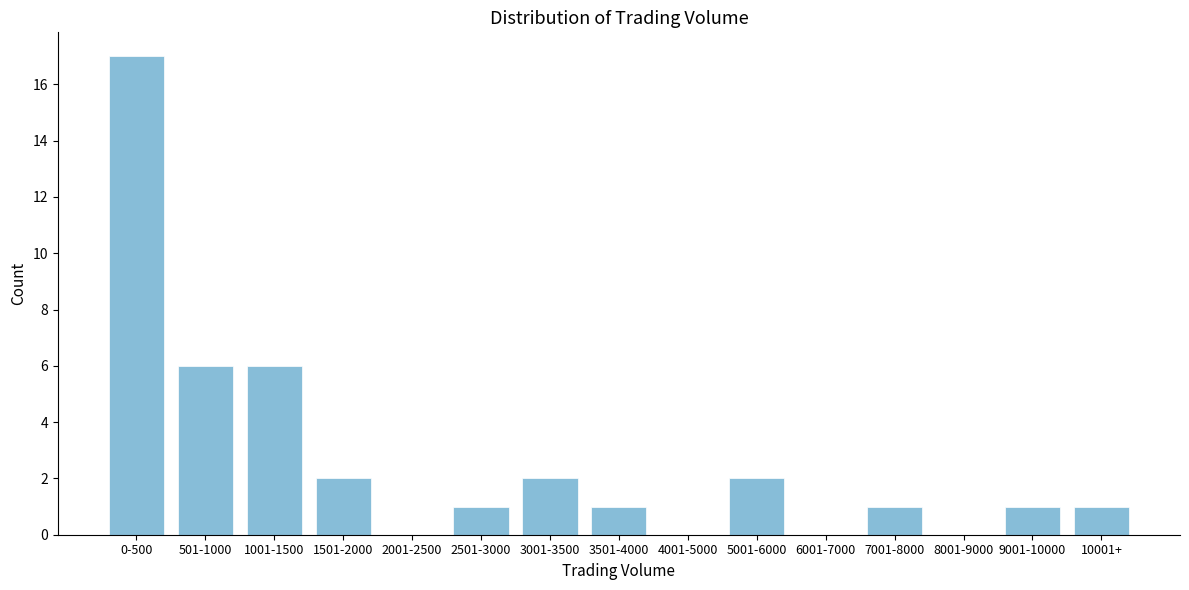

Reading left to right, extract all data points from this chart.

0-500=17	501-1000=6	1001-1500=6	1501-2000=2	2001-2500=0	2501-3000=1	3001-3500=2	3501-4000=1	4001-5000=0	5001-6000=2	6001-7000=0	7001-8000=1	8001-9000=0	9001-10000=1	10001+=1